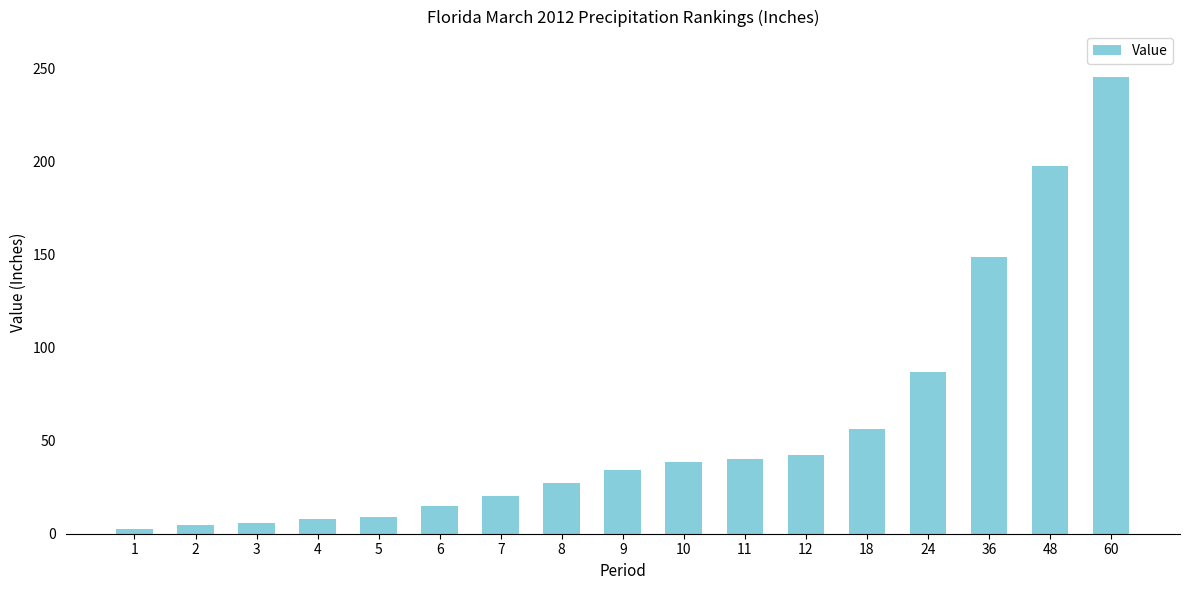

The value at 4 is 7.8. True or false?

True